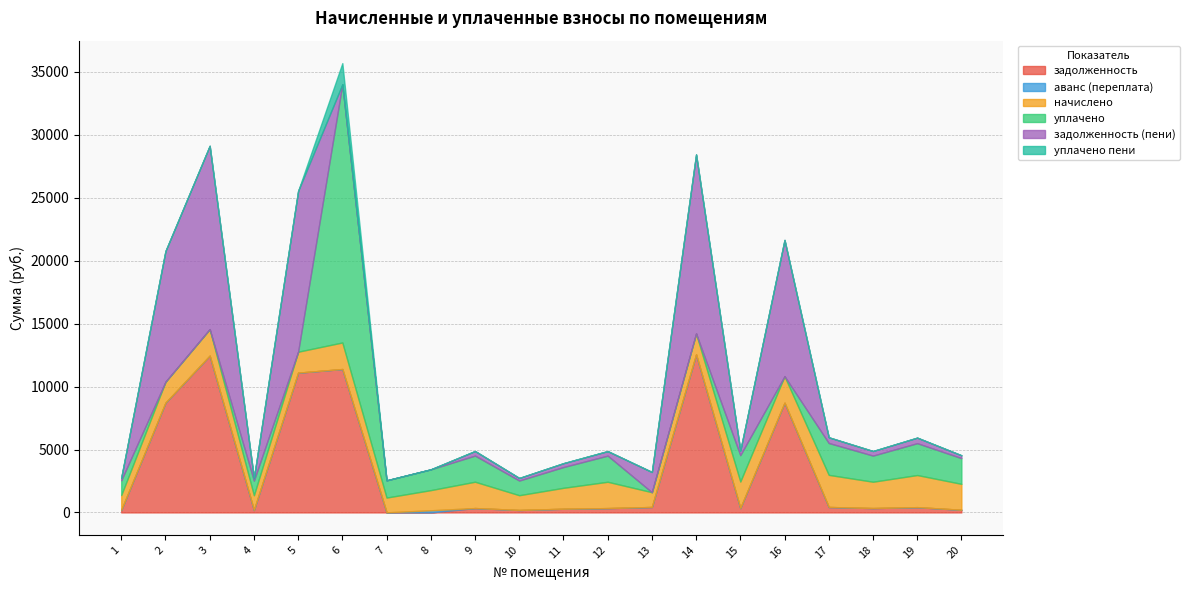

What is the value of the начислено point at the 10th from the left?

1173.7